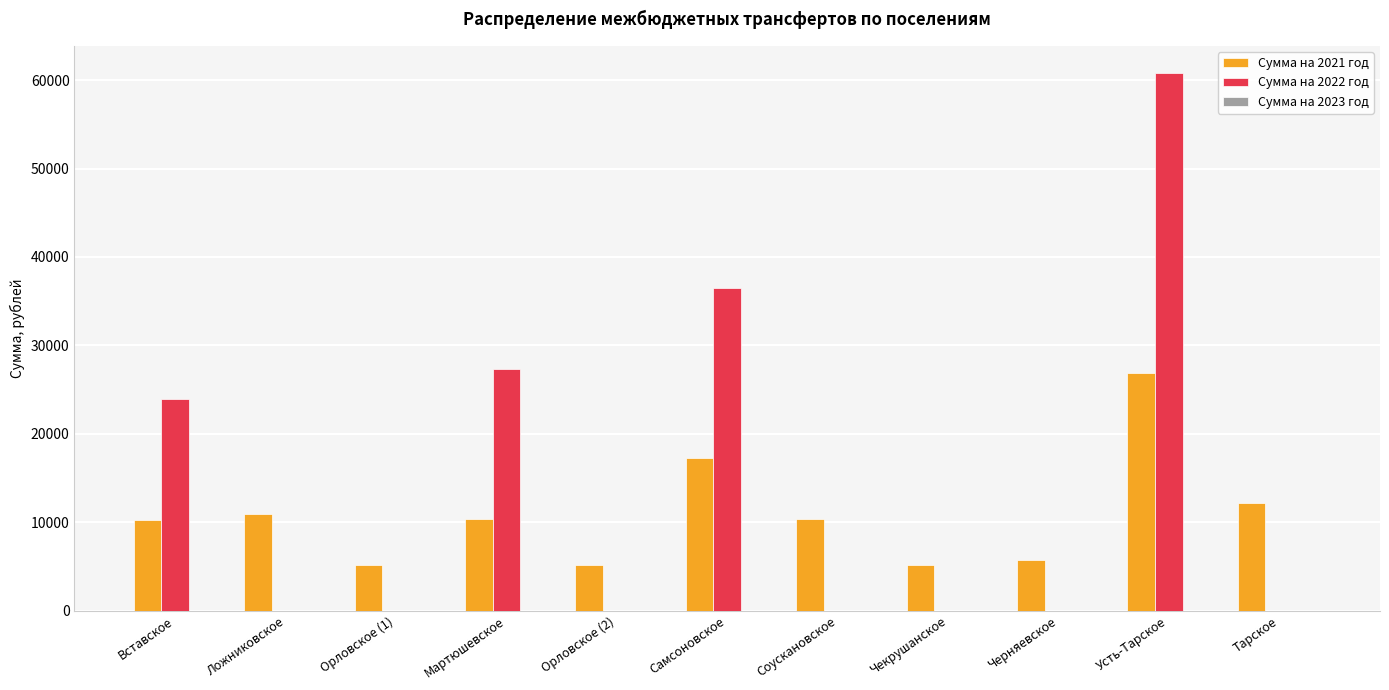

How many series are shown in this chart?

2